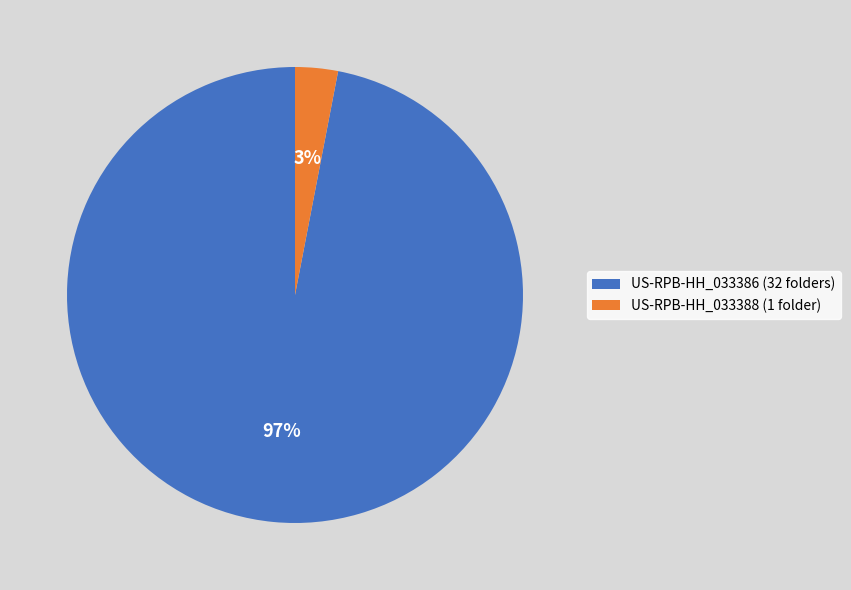

The US-RPB-HH_033386 slice represents 97% of the pie. True or false?

True